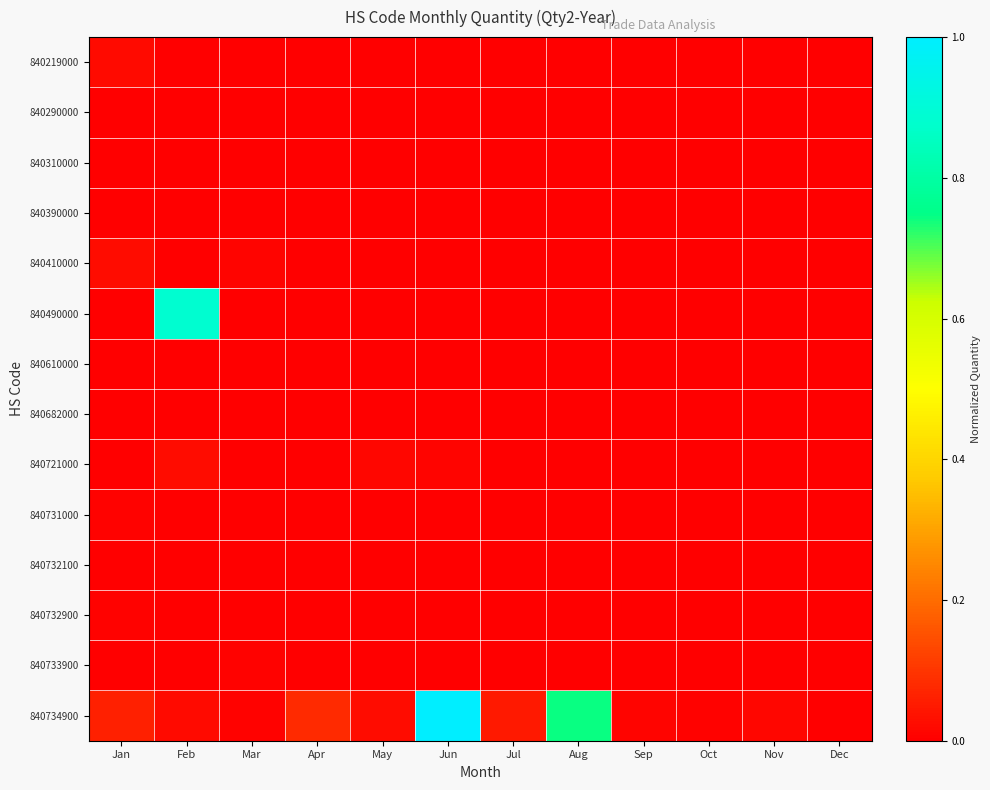

Reading right to left, extract all data points from this chart.

840219000: Dec=0.0	Nov=0.0	Oct=0.0	Sep=0.0	Aug=0.0	Jul=0.0	Jun=0.0	May=0.0	Apr=0.0	Mar=0.0	Feb=0.0	Jan=0.0
840290000: Dec=0.0	Nov=0.0	Oct=0.0	Sep=0.0	Aug=0.0	Jul=0.0	Jun=0.0	May=0.0	Apr=0.0	Mar=0.0	Feb=0.0	Jan=0.0
840310000: Dec=0.0	Nov=0.0	Oct=0.0	Sep=0.0	Aug=0.0	Jul=0.0	Jun=0.0	May=0.0	Apr=0.0	Mar=0.0	Feb=0.0	Jan=0.0
840390000: Dec=0.0	Nov=0.0	Oct=0.0	Sep=0.0	Aug=0.0	Jul=0.0	Jun=0.0	May=0.0	Apr=0.0	Mar=0.0	Feb=0.0	Jan=0.0
840410000: Dec=0.0	Nov=0.0	Oct=0.0	Sep=0.0	Aug=0.0	Jul=0.0	Jun=0.0	May=0.0	Apr=0.0	Mar=0.0	Feb=0.0	Jan=0.0
840490000: Dec=0.0	Nov=0.0	Oct=0.0	Sep=0.0	Aug=0.0	Jul=0.0	Jun=0.0	May=0.0	Apr=0.0	Mar=0.0	Feb=0.9	Jan=0.0
840610000: Dec=0.0	Nov=0.0	Oct=0.0	Sep=0.0	Aug=0.0	Jul=0.0	Jun=0.0	May=0.0	Apr=0.0	Mar=0.0	Feb=0.0	Jan=0.0
840682000: Dec=0.0	Nov=0.0	Oct=0.0	Sep=0.0	Aug=0.0	Jul=0.0	Jun=0.0	May=0.0	Apr=0.0	Mar=0.0	Feb=0.0	Jan=0.0
840721000: Dec=0.0	Nov=0.0	Oct=0.0	Sep=0.0	Aug=0.0	Jul=0.0	Jun=0.0	May=0.0	Apr=0.0	Mar=0.0	Feb=0.0	Jan=0.0
840731000: Dec=0.0	Nov=0.0	Oct=0.0	Sep=0.0	Aug=0.0	Jul=0.0	Jun=0.0	May=0.0	Apr=0.0	Mar=0.0	Feb=0.0	Jan=0.0
840732100: Dec=0.0	Nov=0.0	Oct=0.0	Sep=0.0	Aug=0.0	Jul=0.0	Jun=0.0	May=0.0	Apr=0.0	Mar=0.0	Feb=0.0	Jan=0.0
840732900: Dec=0.0	Nov=0.0	Oct=0.0	Sep=0.0	Aug=0.0	Jul=0.0	Jun=0.0	May=0.0	Apr=0.0	Mar=0.0	Feb=0.0	Jan=0.0
840733900: Dec=0.0	Nov=0.0	Oct=0.0	Sep=0.0	Aug=0.0	Jul=0.0	Jun=0.0	May=0.0	Apr=0.0	Mar=0.0	Feb=0.0	Jan=0.0
840734900: Dec=0.0	Nov=0.0	Oct=0.0	Sep=0.0	Aug=0.7	Jul=0.0	Jun=1.0	May=0.0	Apr=0.1	Mar=0.0	Feb=0.0	Jan=0.1